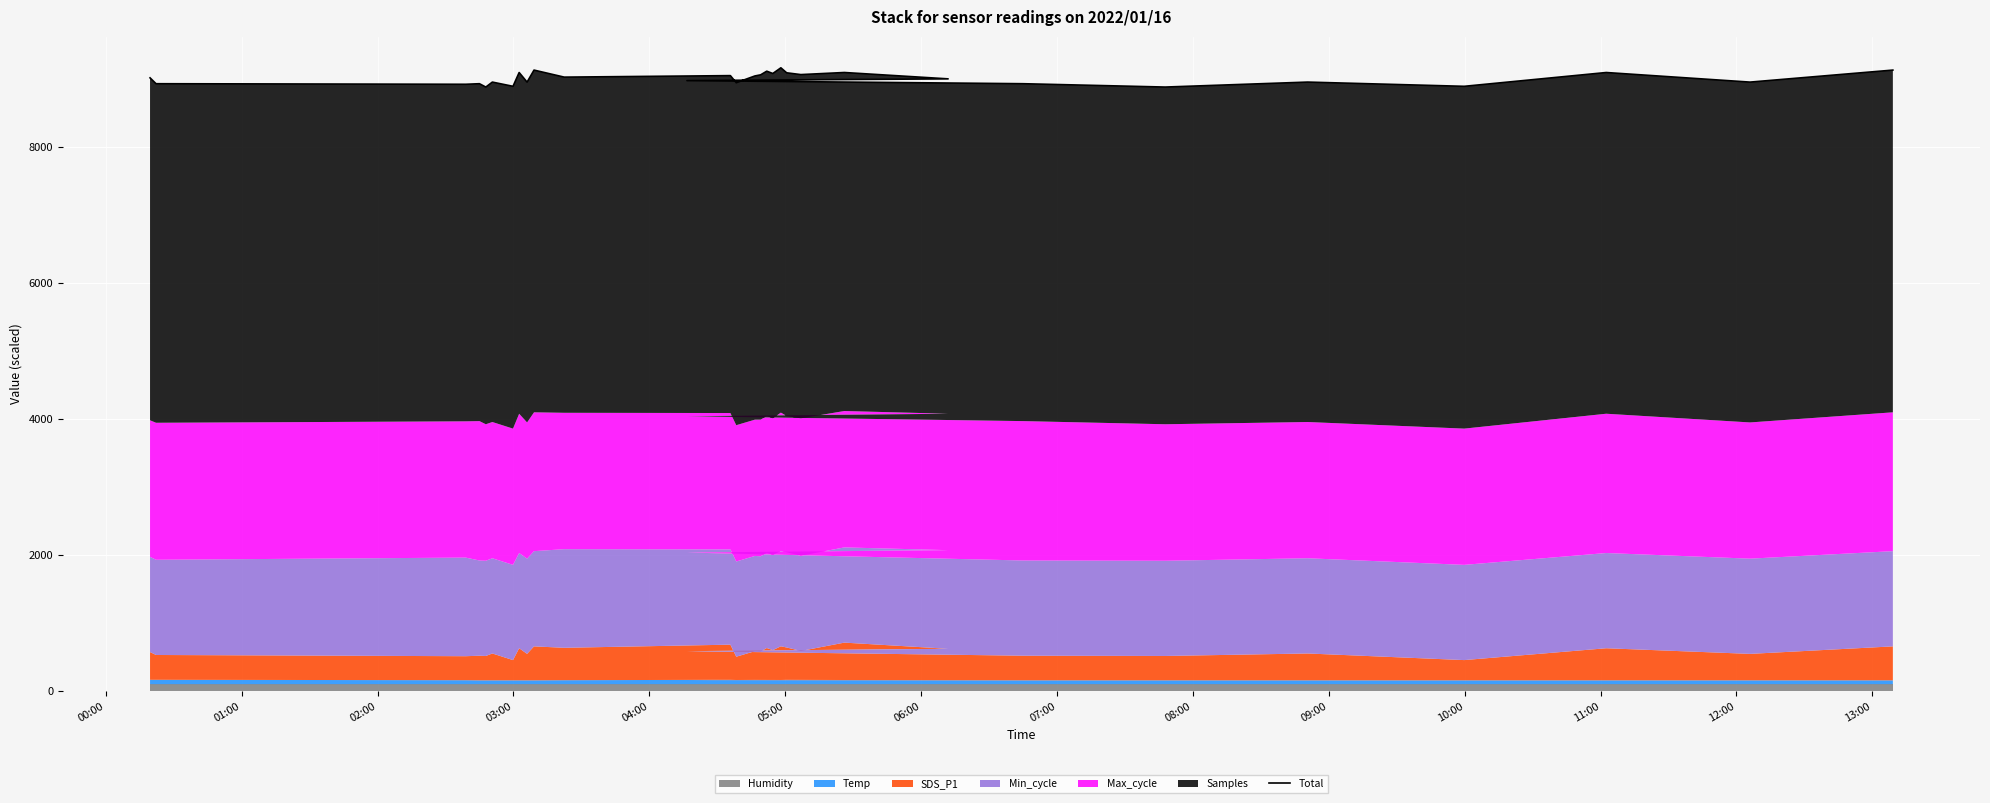

What is the sum of all values?

270189.5